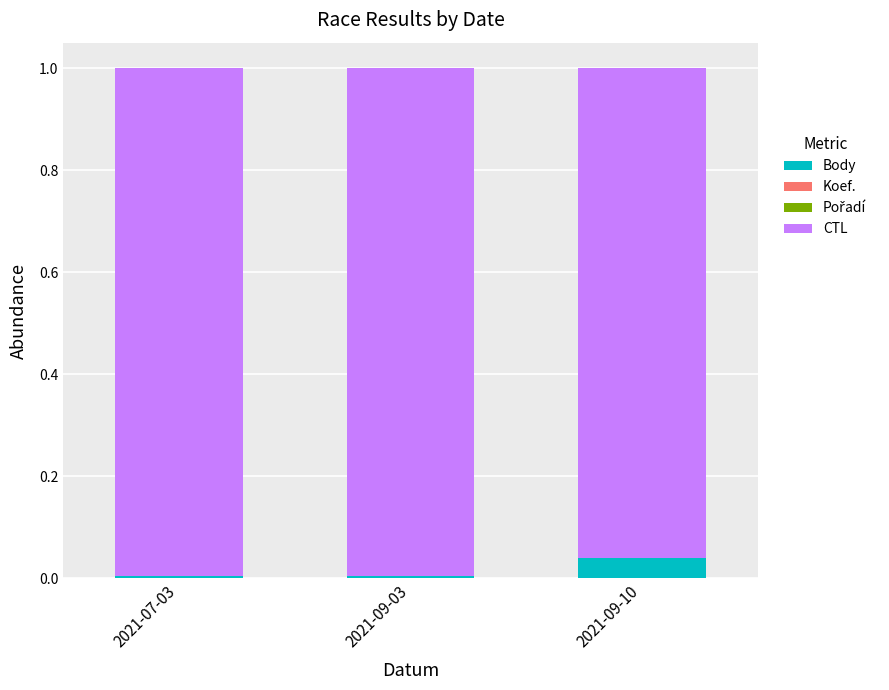

True or false: Body has a value of 0.0 at 2021-09-10.

True